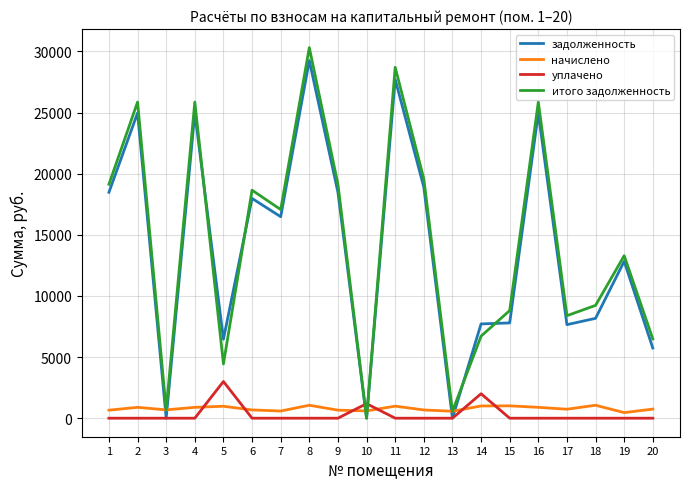

Which series ends up on top after the final intersection of итого задолженность and начислено?

итого задолженность